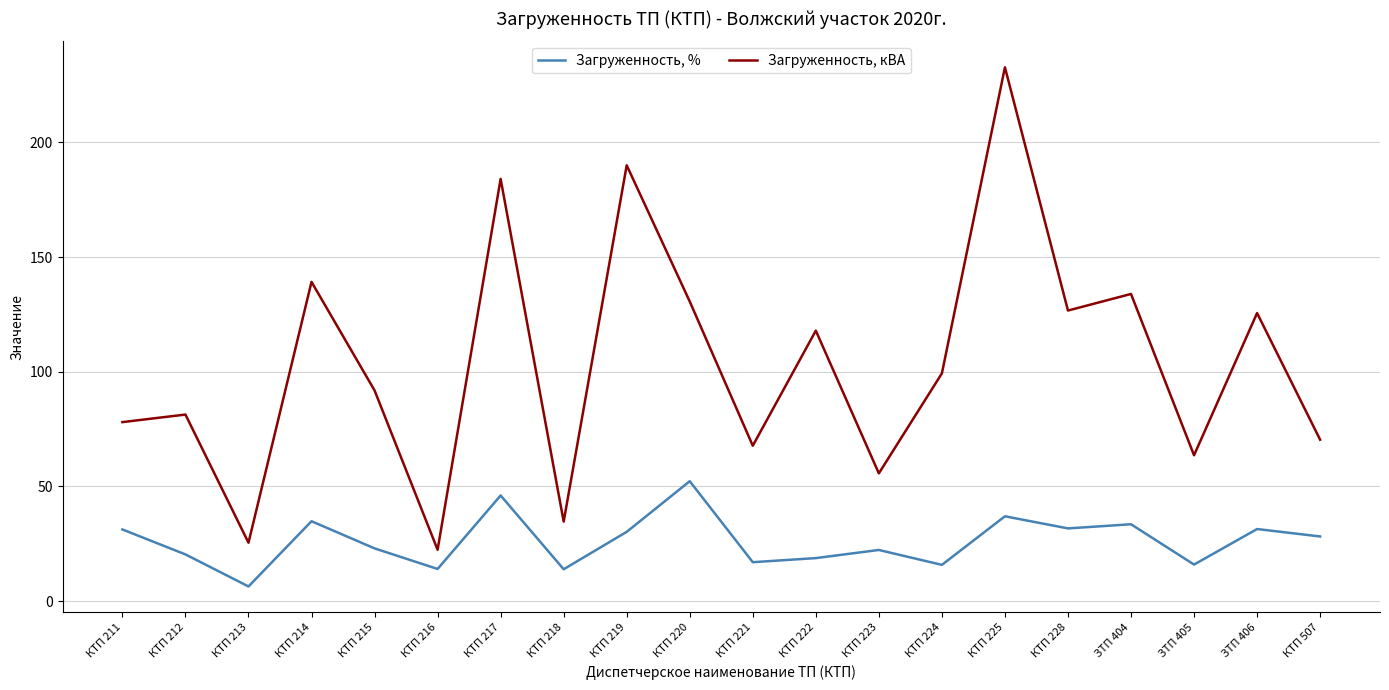

What is the spread (max minus min) of values at ЗТП 404?

100.4